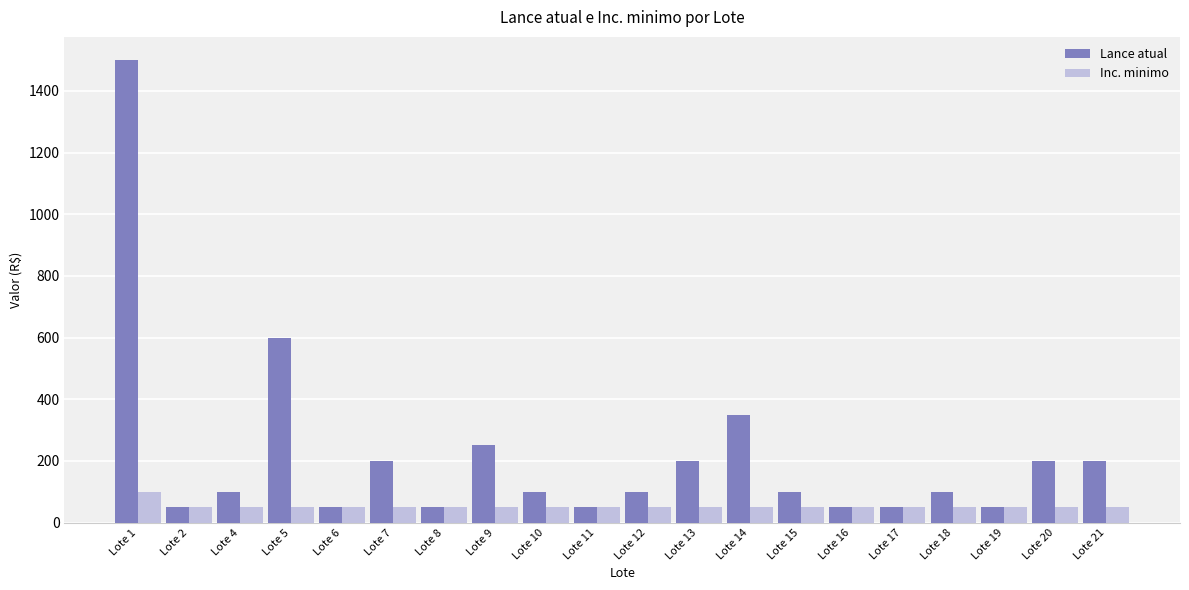

Reading right to left, list all the values displayed in this chart.

Lance atual: 200	200	50	100	50	50	100	350	200	100	50	100	250	50	200	50	600	100	50	1500
Inc. minimo: 50	50	50	50	50	50	50	50	50	50	50	50	50	50	50	50	50	50	50	100